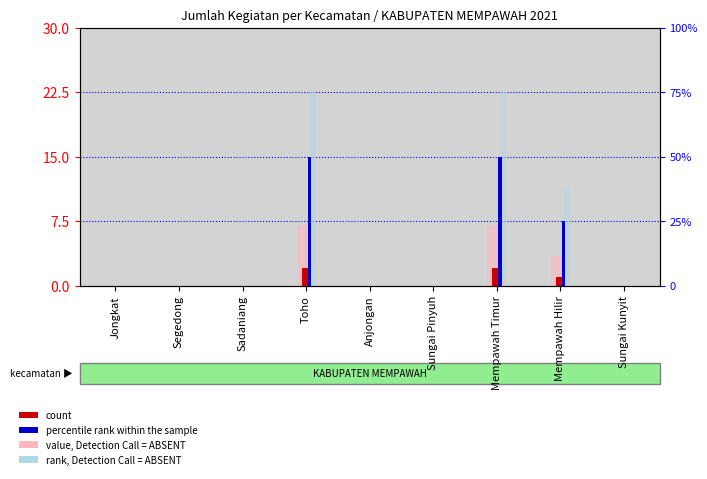

Rank the series by their maximum value, from lowest to highest.

count, value, Detection Call = ABSENT, percentile rank within the sample, rank, Detection Call = ABSENT